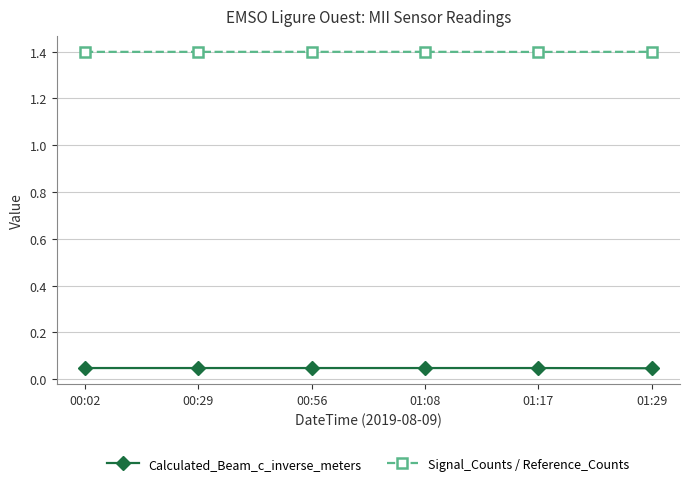

The value of Signal_Counts / Reference_Counts at 01:29 is 1.4. True or false?

True